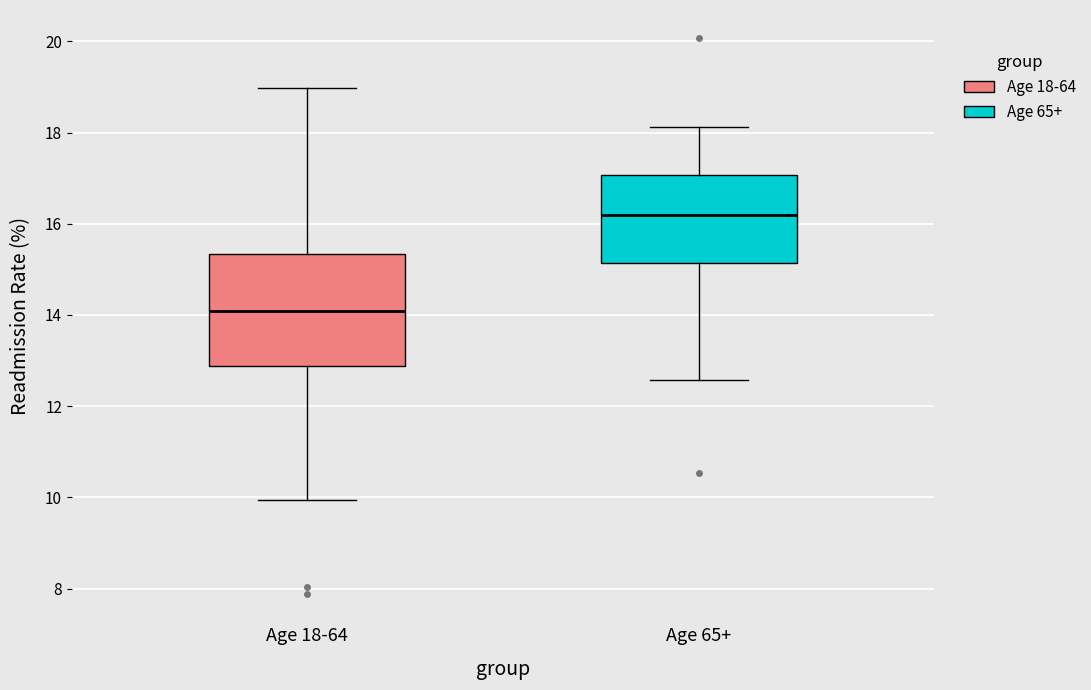

Comparing the boxes themselves (not the whiskers), which one is the tallest?

Age 18-64